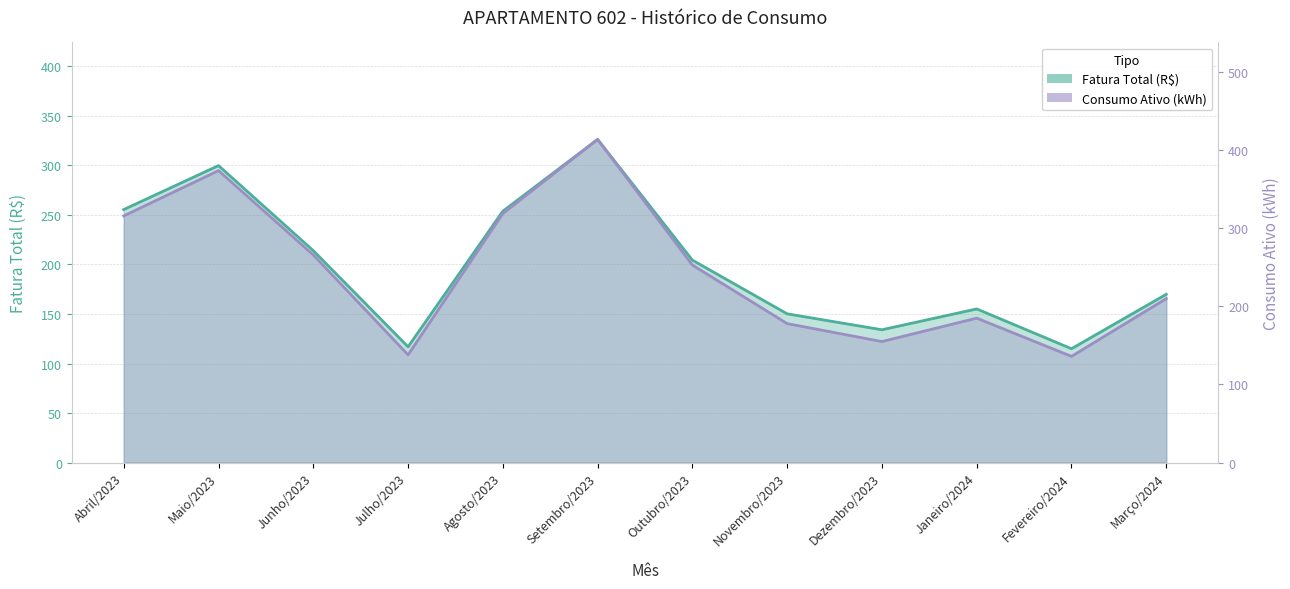

True or false: Fatura Total (R$) and Consumo Ativo (kWh) intersect in this chart.

False